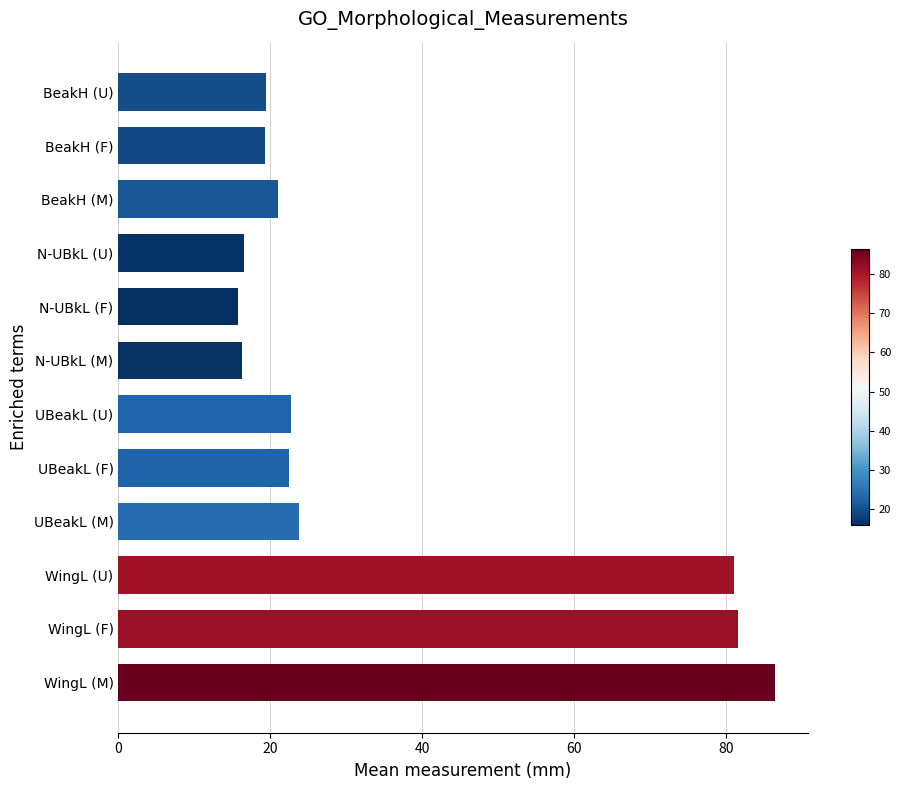

What is the change in value from WingL (F) to UBeakL (U)?

-58.9